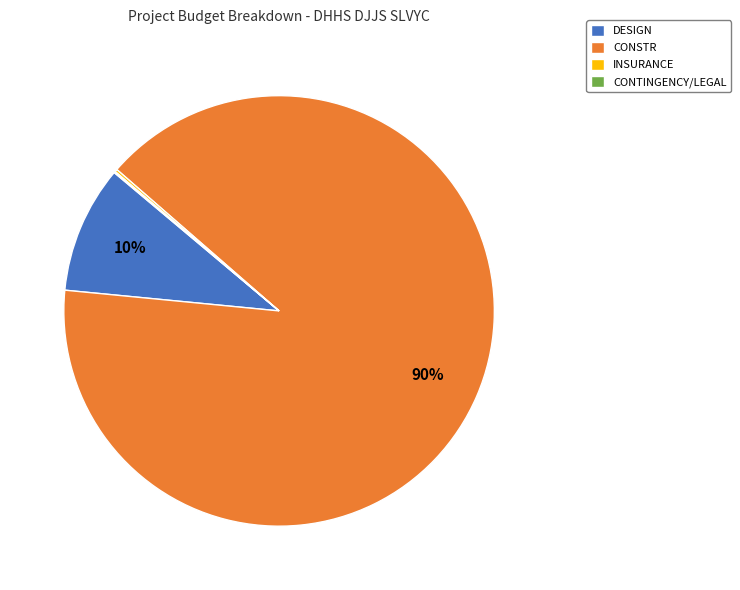

The DESIGN slice represents 10% of the pie. True or false?

True